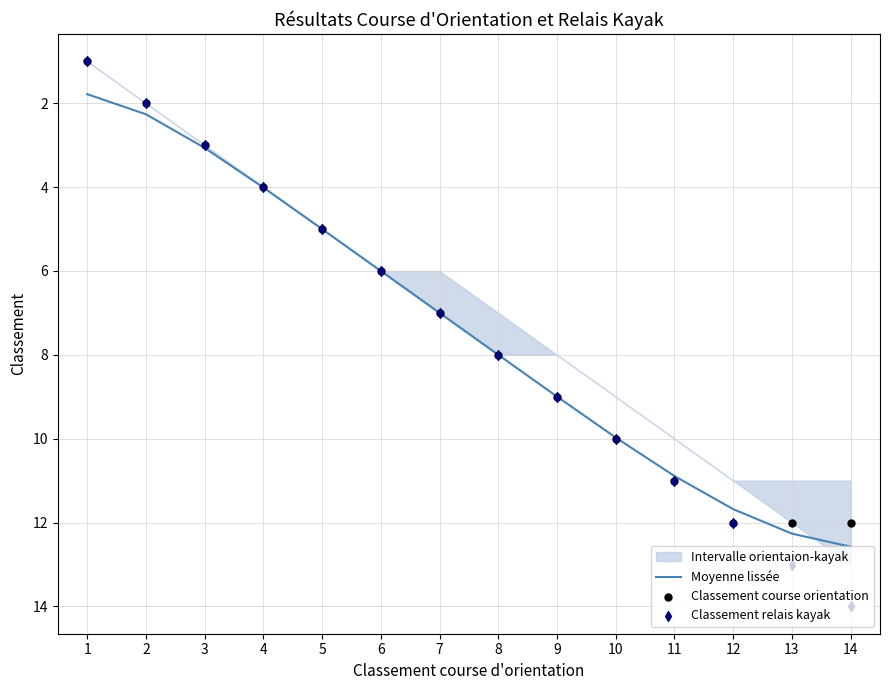

At which category is the sum across all series the highest?

14